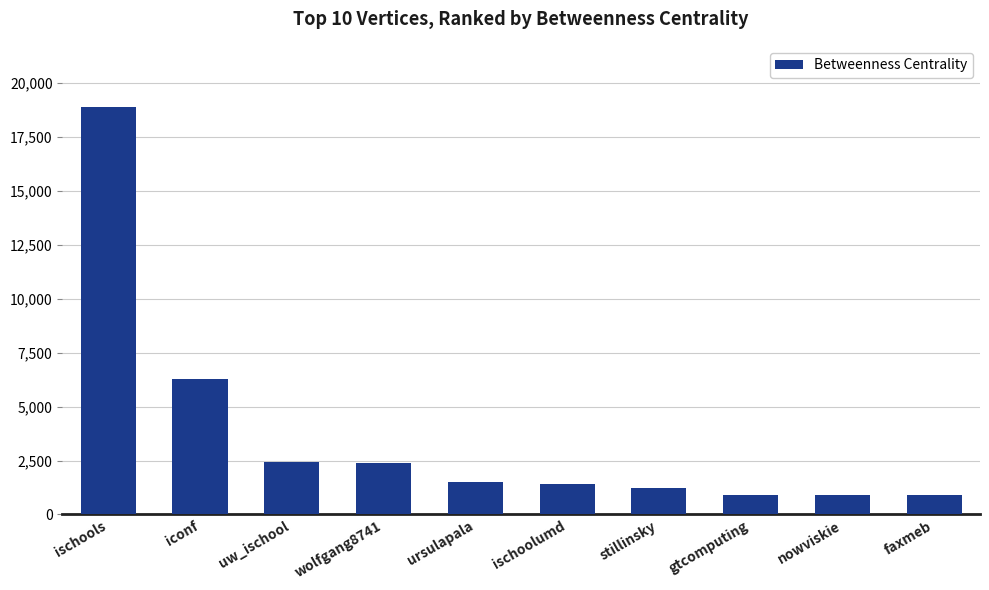

Which has a higher value, uw_ischool or ursulapala?

uw_ischool